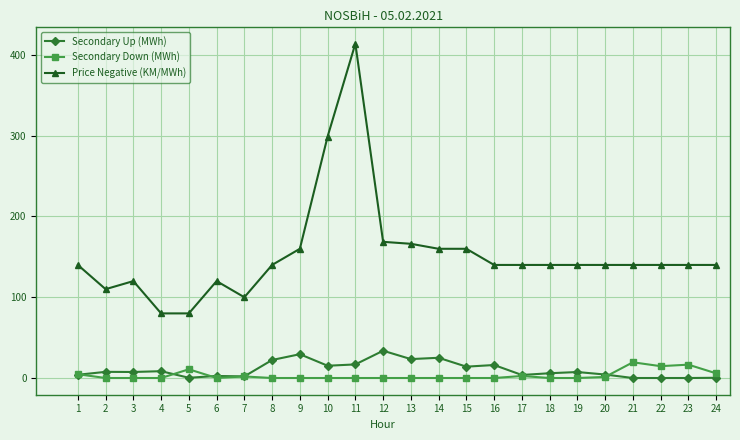

Is it true that Price Negative (KM/MWh) equals 92.7 at 24?

False